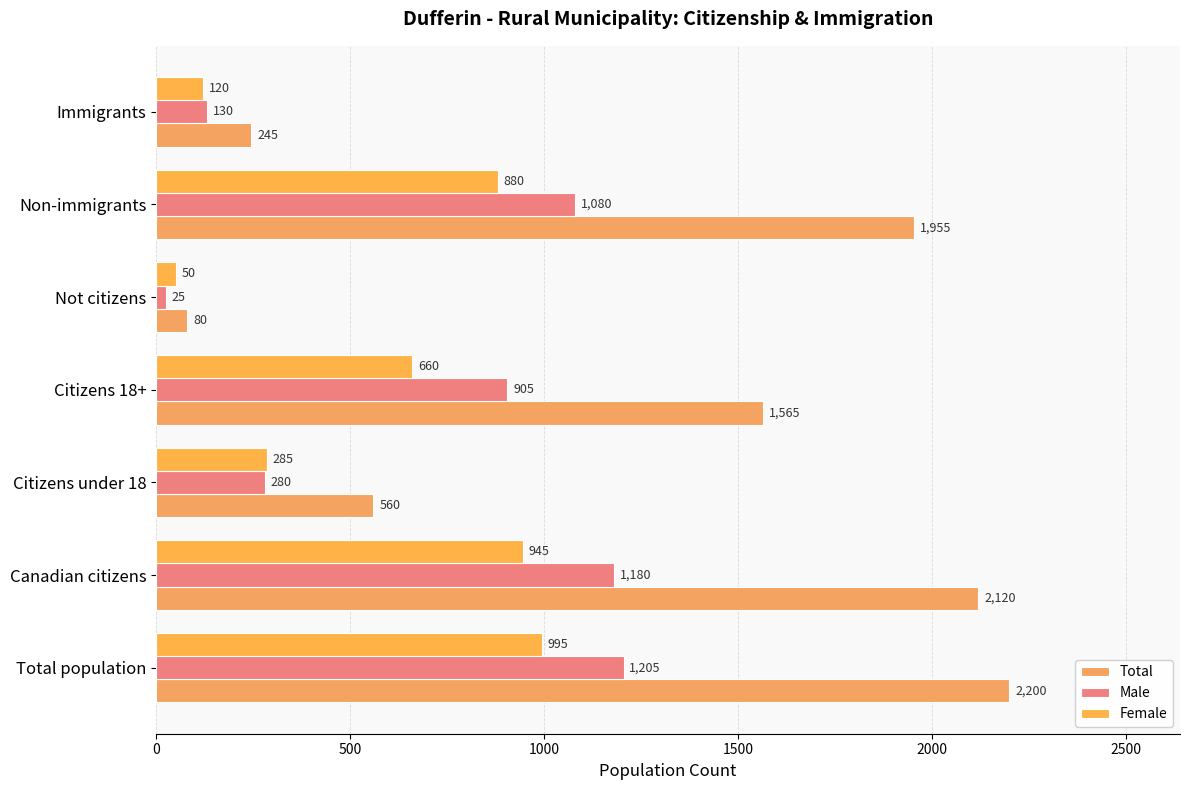

How many categories are shown in the chart?

7